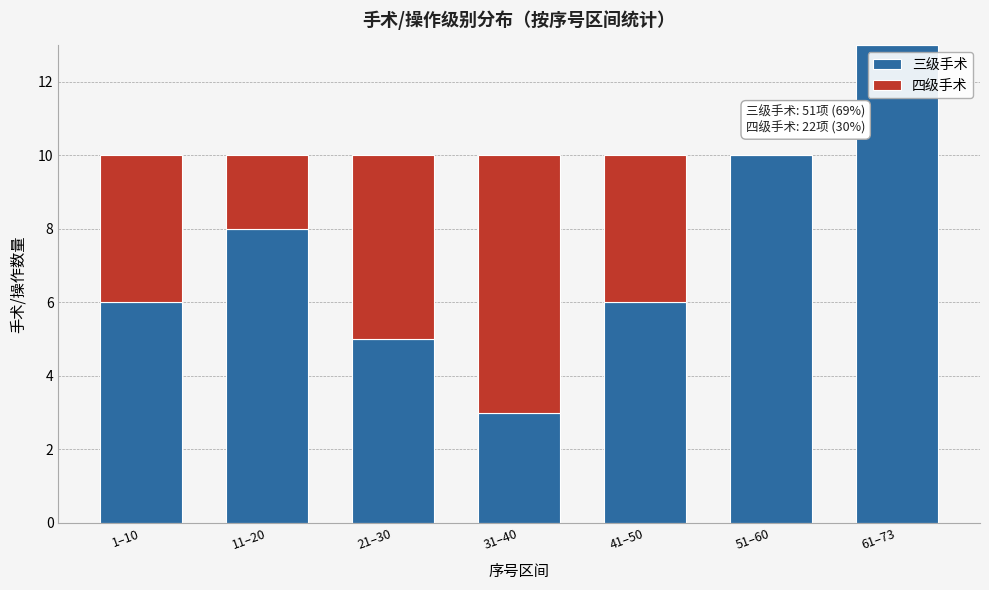

Reading left to right, transcribe the values for 三级手术.

1–10=6	11–20=8	21–30=5	31–40=3	41–50=6	51–60=10	61–73=13